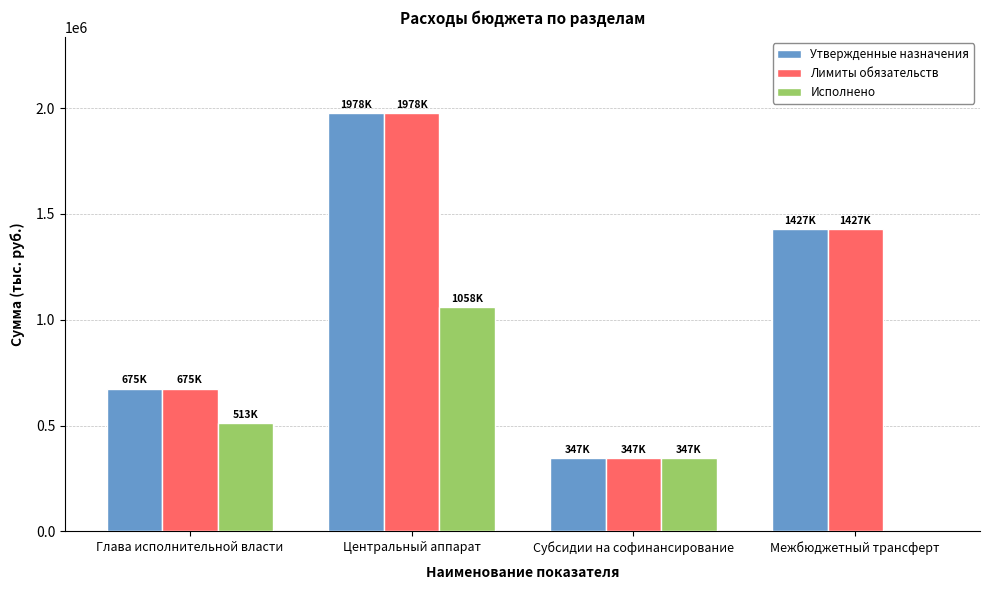

The value of Утвержденные назначения at Глава исполнительной власти is 674557.0. True or false?

True